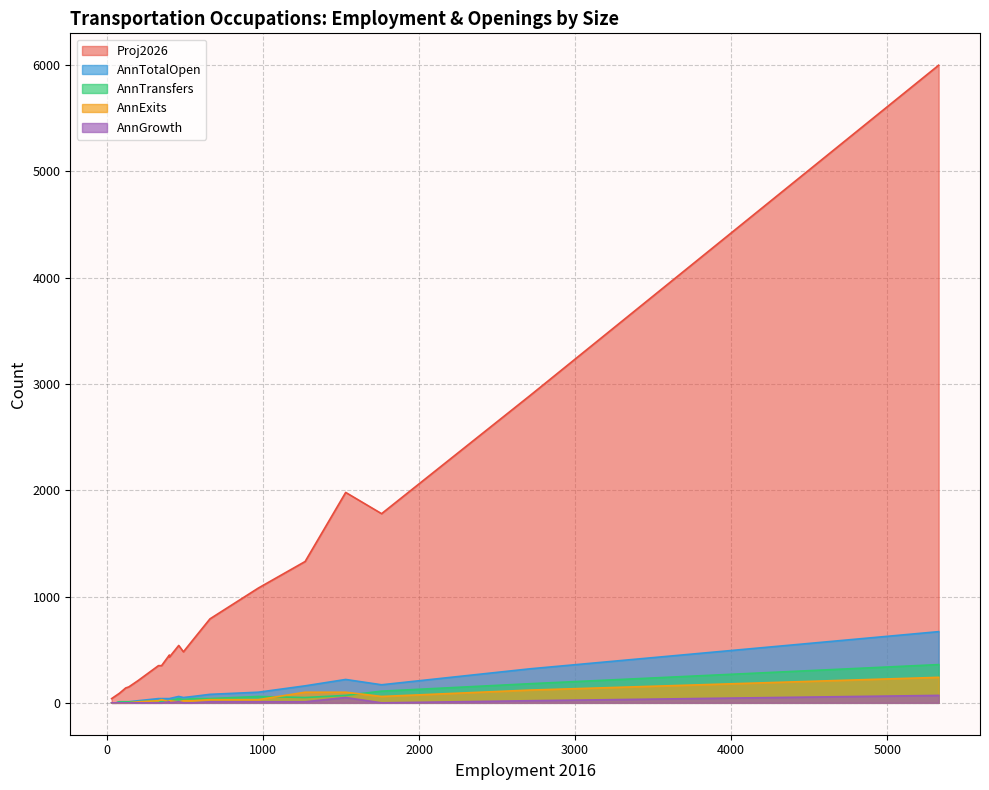

Which category has the lowest value across all series?

60